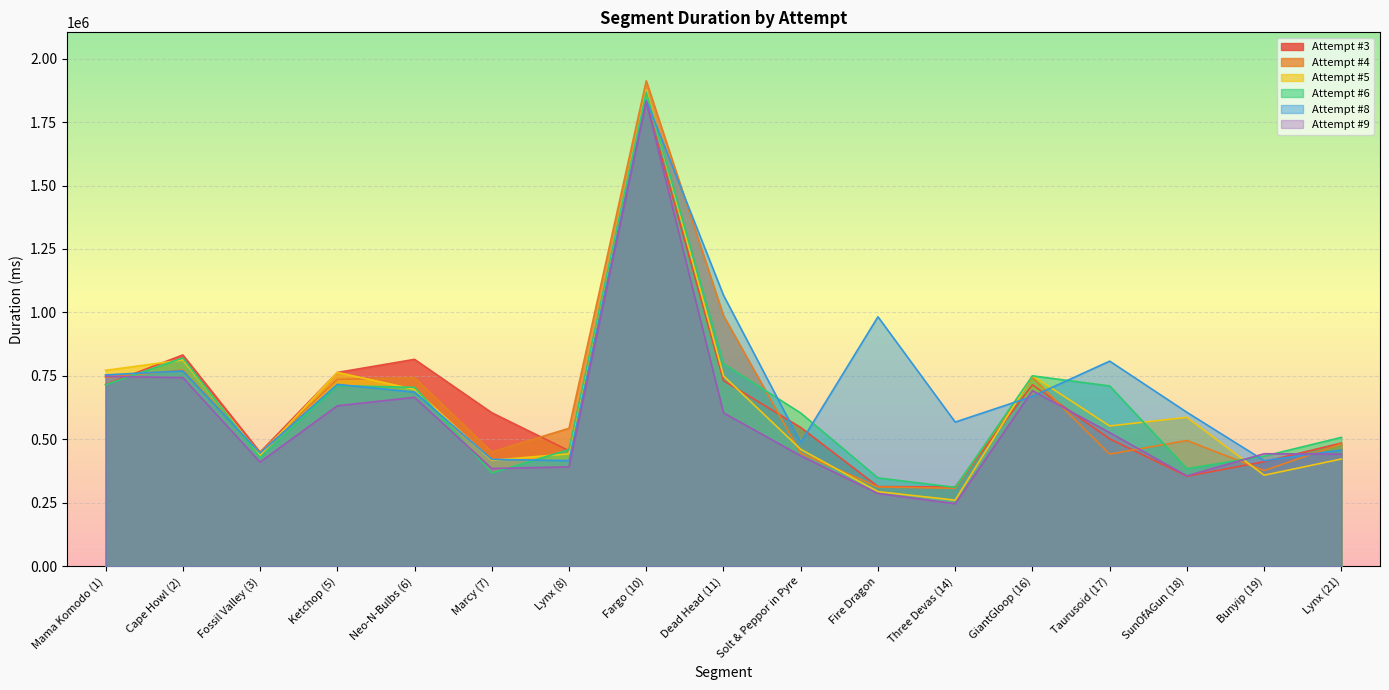

What is the lowest value of the Attempt #4 series?

307059